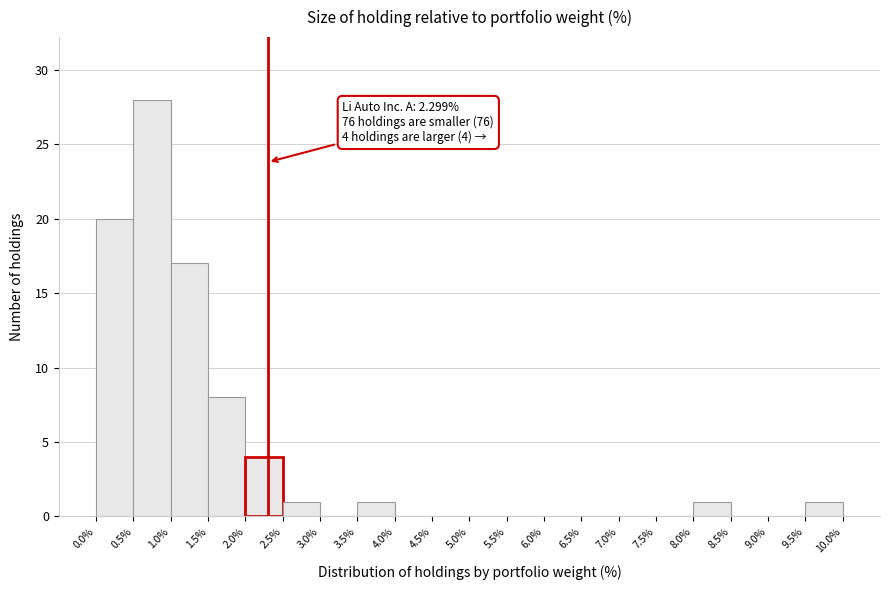

Which range on the x-axis has the tallest bar?

0.5% to 1.0%